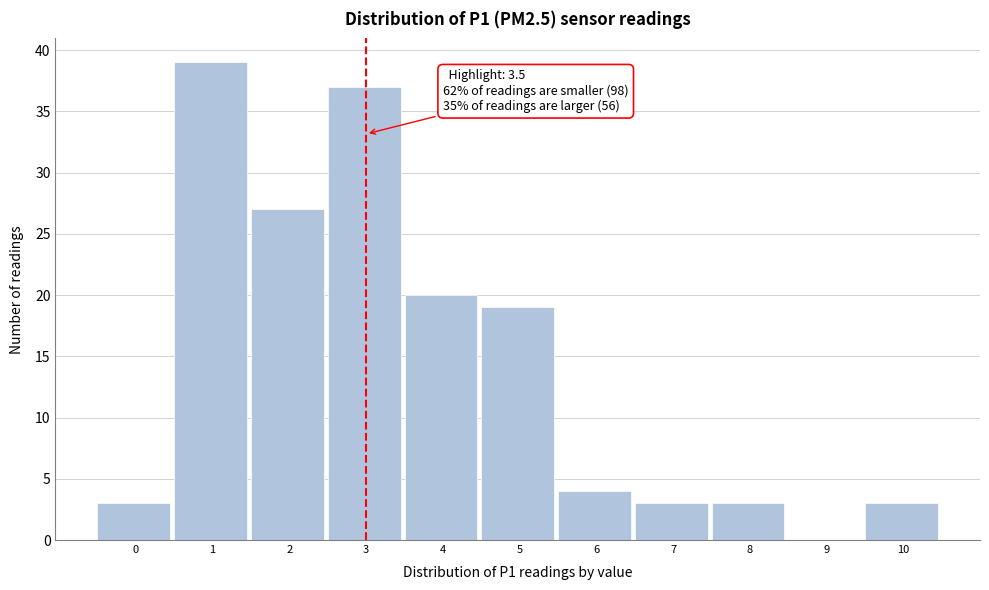

Reading left to right, list all the values displayed in this chart.

0=3	1=39	2=27	3=37	4=20	5=19	6=4	7=3	8=3	9=0	10=3